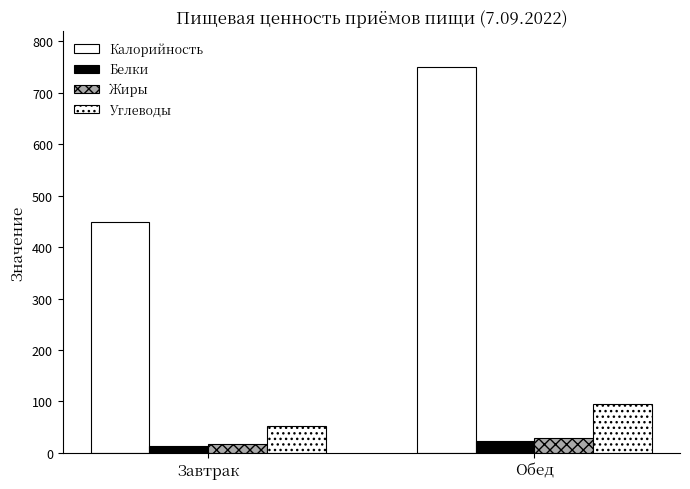

How many categories are shown in the chart?

2